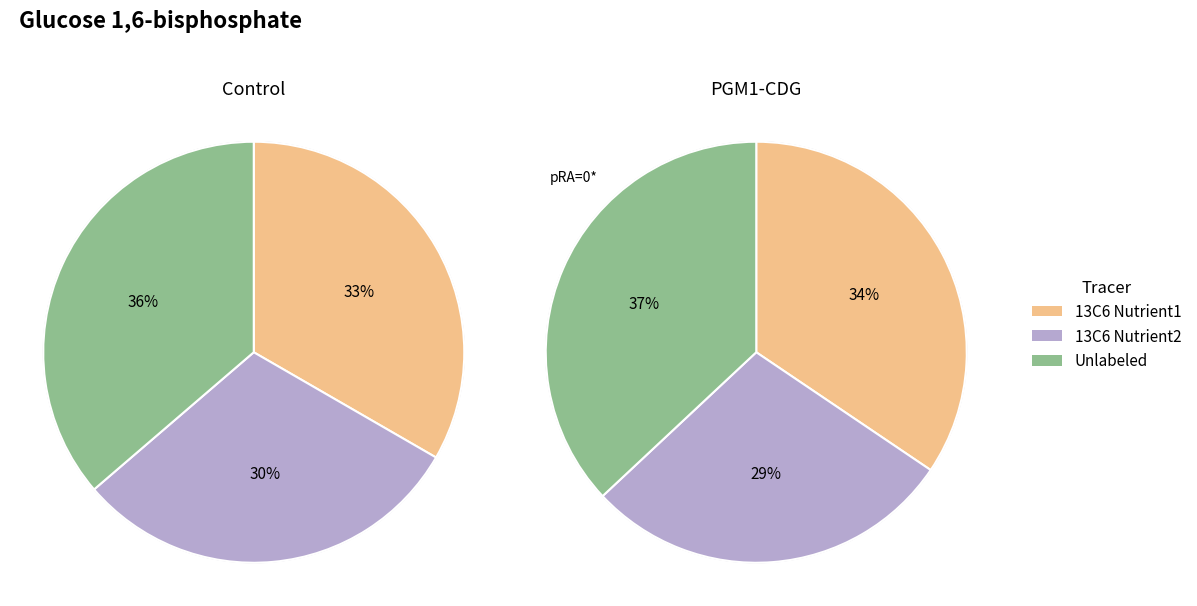

Is there a majority slice in this chart?

No